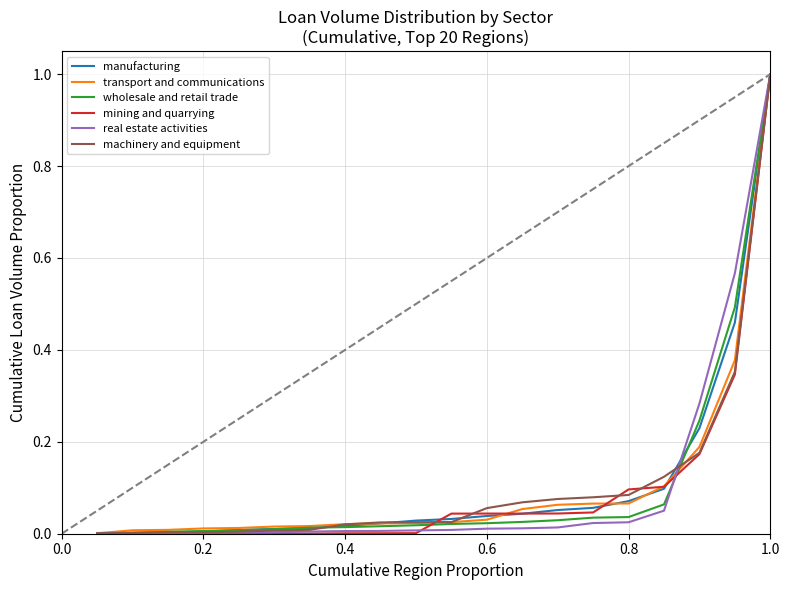

What is the highest value of the manufacturing series?

1.0